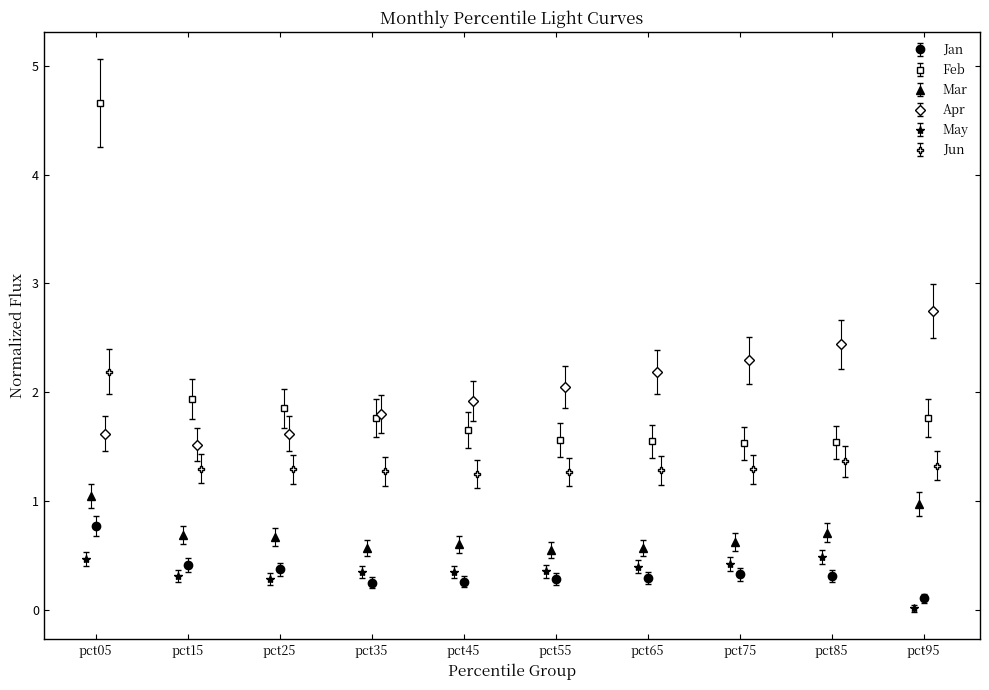

True or false: May has more than 2 interior local peaks.

False